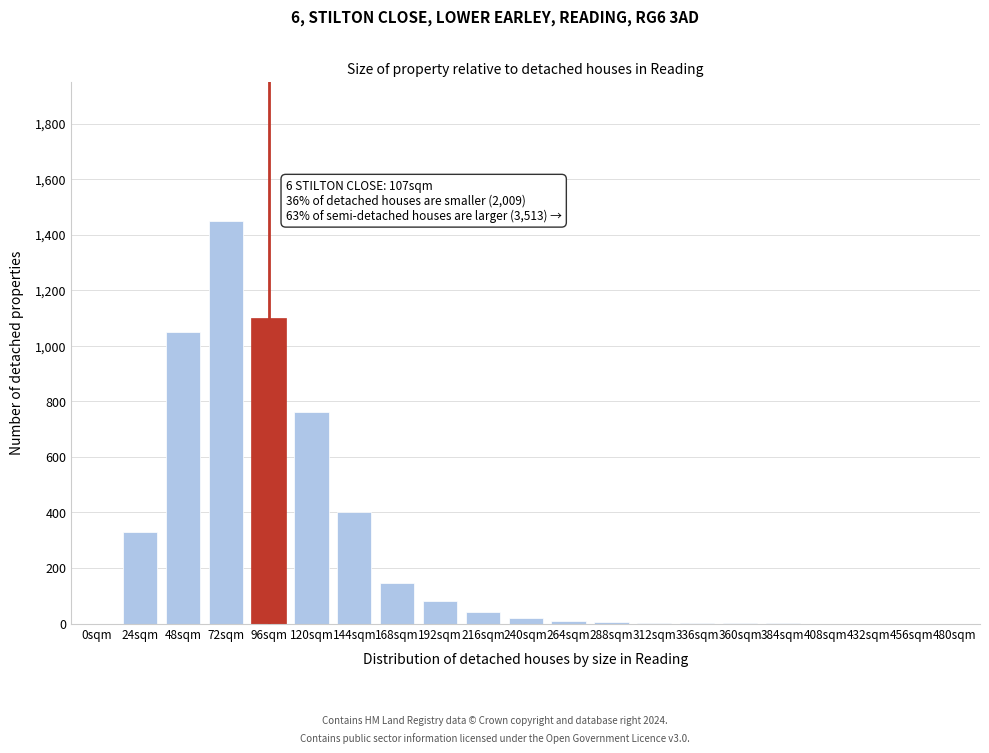

Is it true that the value at 408sqm is 0?

True